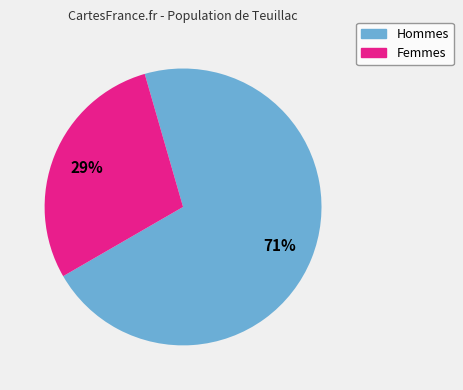

Is there any slice that represents more than half of the pie?

Yes